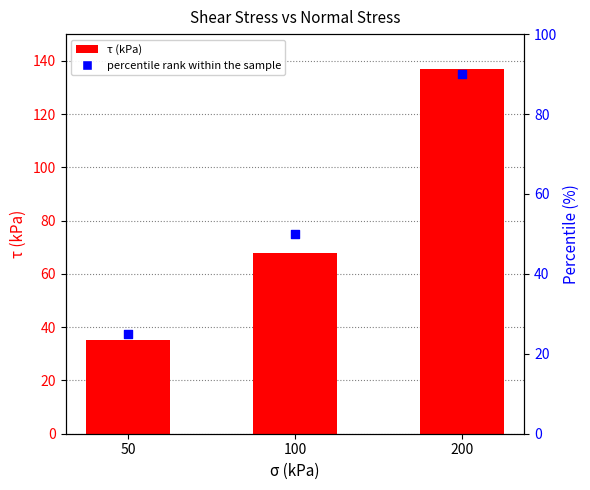

Which series has the largest total across all categories?

τ (kPa)